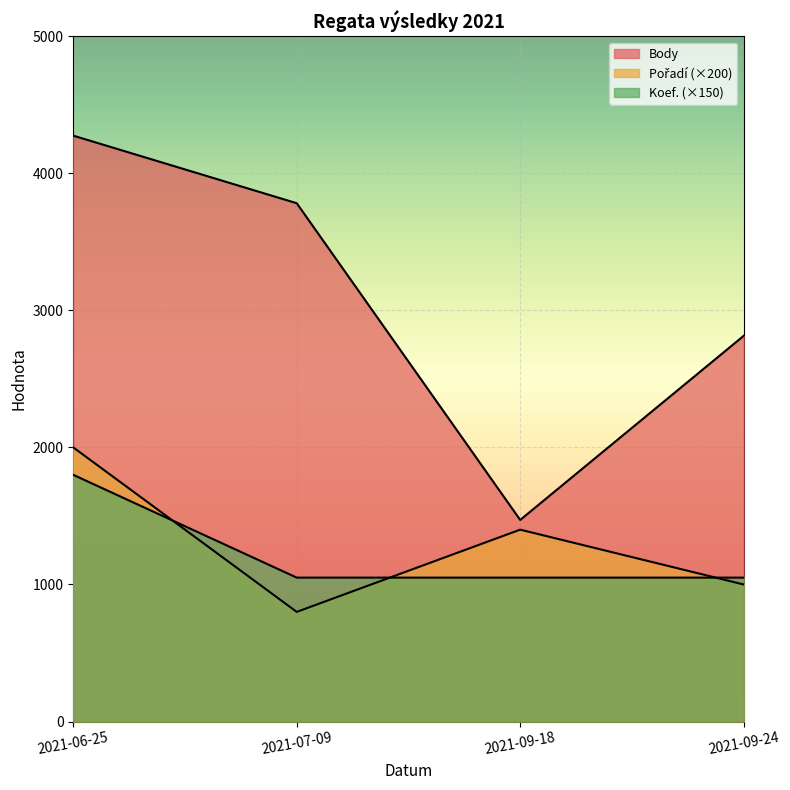

Rank the series by their maximum value, from lowest to highest.

Koef., Pořadí, Body